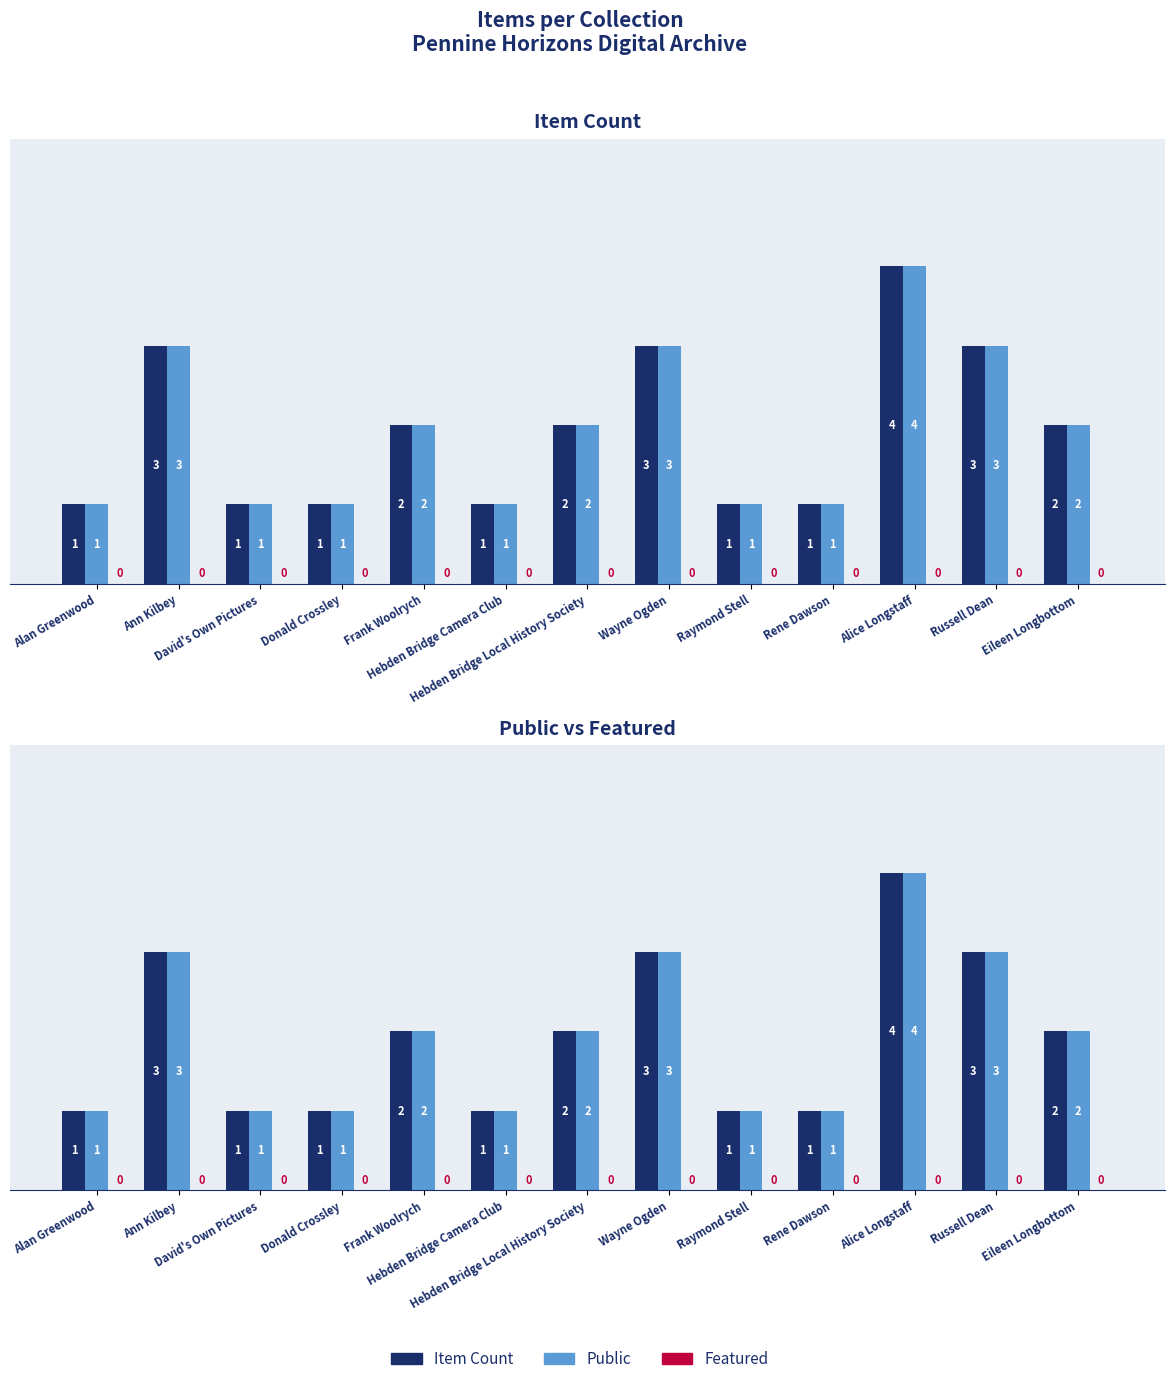

Reading right to left, transcribe all the data shown in this chart.

Item Count: 2	3	4	1	1	3	2	1	2	1	1	3	1
Public: 2	3	4	1	1	3	2	1	2	1	1	3	1
Featured: 0	0	0	0	0	0	0	0	0	0	0	0	0